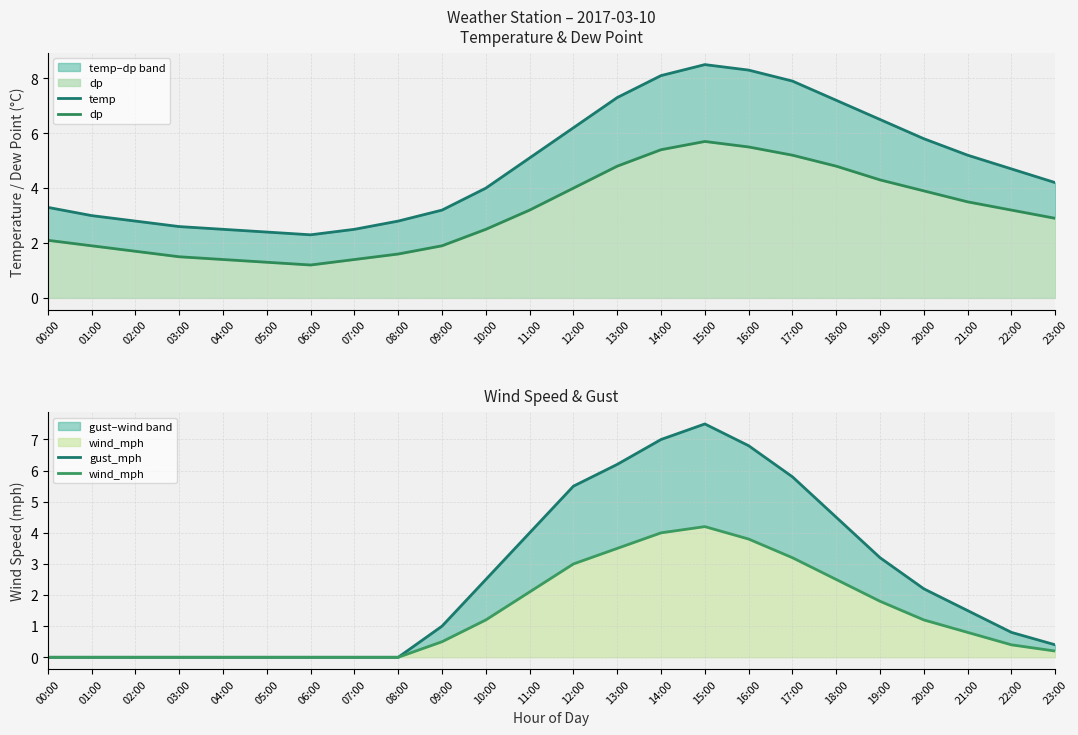

Reading left to right, transcribe all the data shown in this chart.

temp: 00:00=3.3	01:00=3.0	02:00=2.8	03:00=2.6	04:00=2.5	05:00=2.4	06:00=2.3	07:00=2.5	08:00=2.8	09:00=3.2	10:00=4.0	11:00=5.1	12:00=6.2	13:00=7.3	14:00=8.1	15:00=8.5	16:00=8.3	17:00=7.9	18:00=7.2	19:00=6.5	20:00=5.8	21:00=5.2	22:00=4.7	23:00=4.2
dp: 00:00=2.1	01:00=1.9	02:00=1.7	03:00=1.5	04:00=1.4	05:00=1.3	06:00=1.2	07:00=1.4	08:00=1.6	09:00=1.9	10:00=2.5	11:00=3.2	12:00=4.0	13:00=4.8	14:00=5.4	15:00=5.7	16:00=5.5	17:00=5.2	18:00=4.8	19:00=4.3	20:00=3.9	21:00=3.5	22:00=3.2	23:00=2.9
gust_mph: 00:00=0.0	01:00=0.0	02:00=0.0	03:00=0.0	04:00=0.0	05:00=0.0	06:00=0.0	07:00=0.0	08:00=0.0	09:00=1.0	10:00=2.5	11:00=4.0	12:00=5.5	13:00=6.2	14:00=7.0	15:00=7.5	16:00=6.8	17:00=5.8	18:00=4.5	19:00=3.2	20:00=2.2	21:00=1.5	22:00=0.8	23:00=0.4
wind_mph: 00:00=0.0	01:00=0.0	02:00=0.0	03:00=0.0	04:00=0.0	05:00=0.0	06:00=0.0	07:00=0.0	08:00=0.0	09:00=0.5	10:00=1.2	11:00=2.1	12:00=3.0	13:00=3.5	14:00=4.0	15:00=4.2	16:00=3.8	17:00=3.2	18:00=2.5	19:00=1.8	20:00=1.2	21:00=0.8	22:00=0.4	23:00=0.2